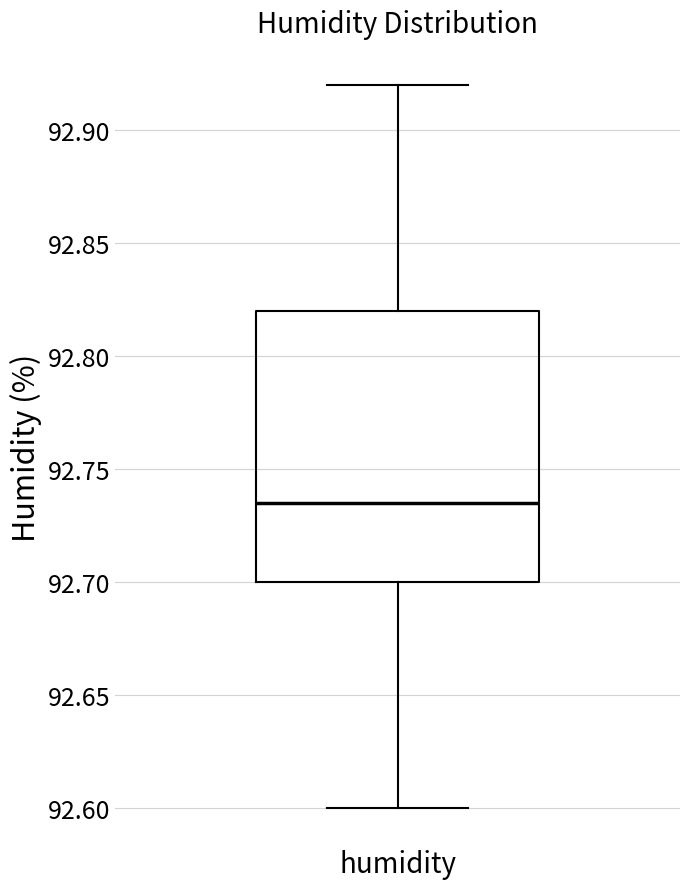

Where does the median line of the box for humidity sit on the y-axis? The values are not printed on the chart, so give them approximately, as read against the axis.

92.735